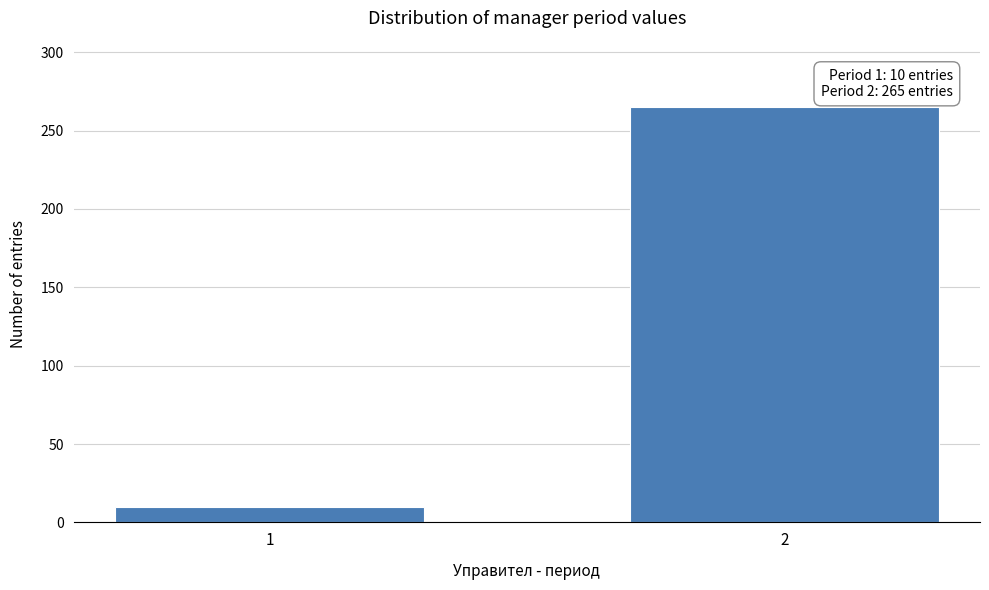

Reading left to right, transcribe all the data shown in this chart.

1=10	2=265